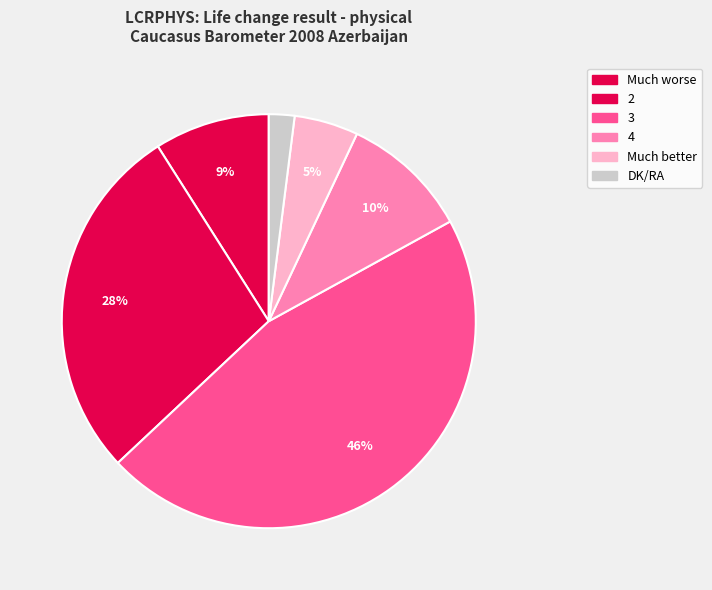

How many segments does this pie chart have?

6